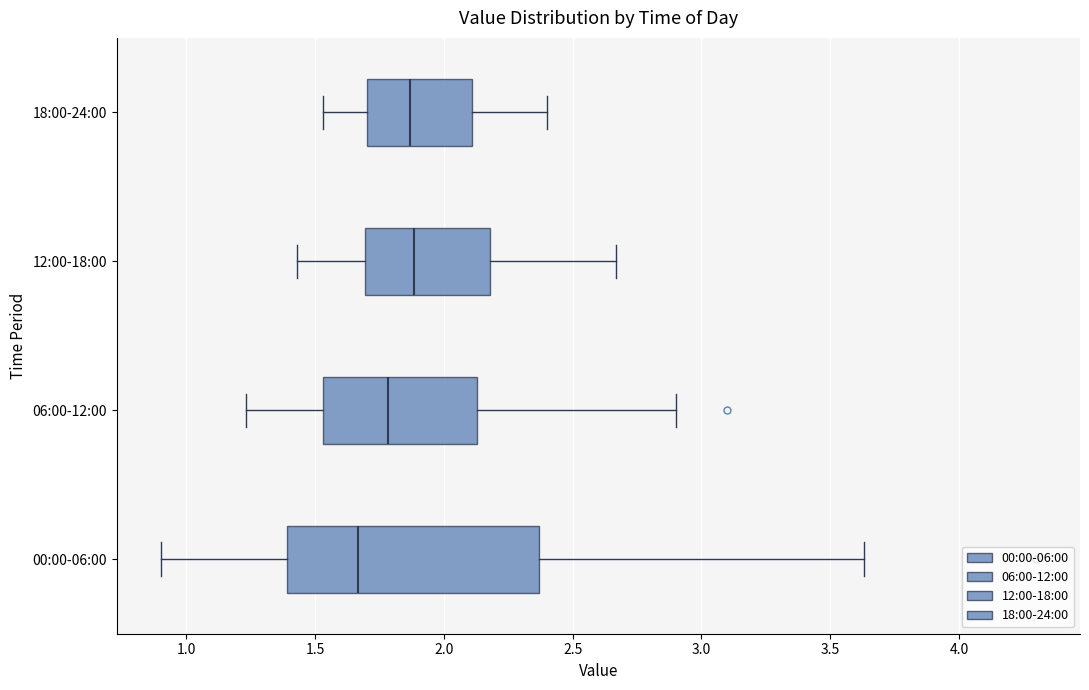

Reading bottom to top, transcribe this box plot: for each box, give where its median line is, the range the box spans, and where its two whiskers end, as read against the x-axis. The values are not printed on the chart, so give them approximately, as read against the axis.

00:00-06:00: median 1.65, box 1.40 to 2.35, whiskers 0.90 to 3.65
06:00-12:00: median 1.80, box 1.55 to 2.15, whiskers 1.25 to 2.90
12:00-18:00: median 1.90, box 1.70 to 2.20, whiskers 1.45 to 2.65
18:00-24:00: median 1.85, box 1.70 to 2.10, whiskers 1.55 to 2.40